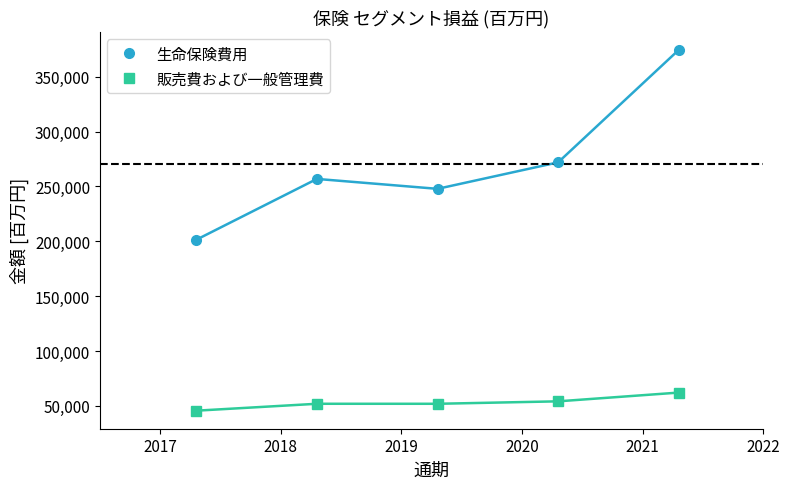

Which series has the largest total across all categories?

生命保険費用